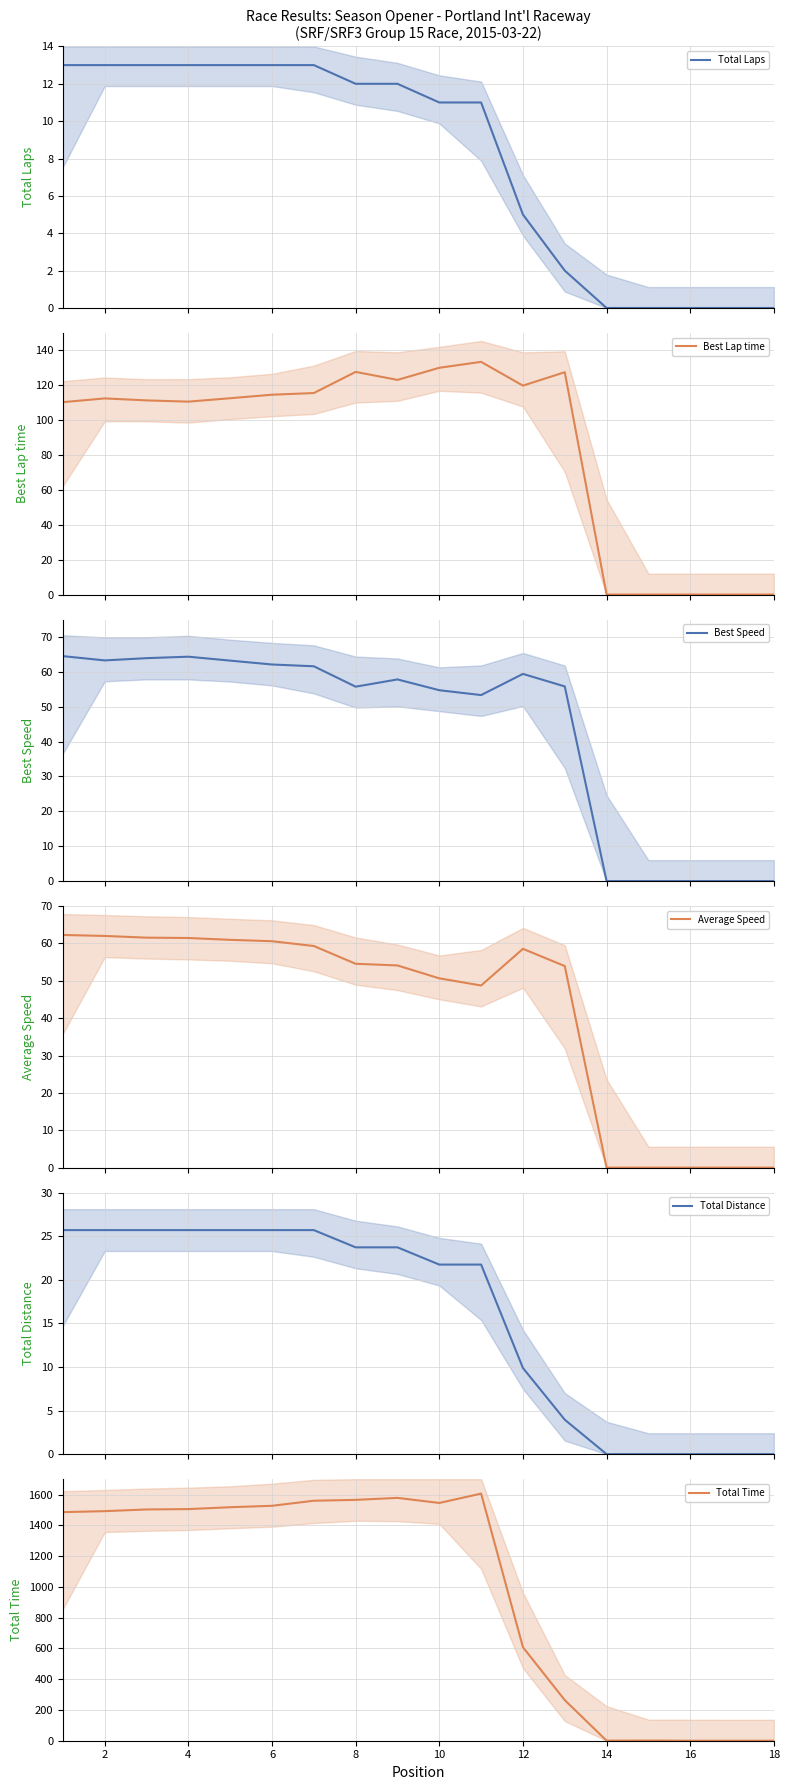

How many positive values does the Total Distance series have?

13